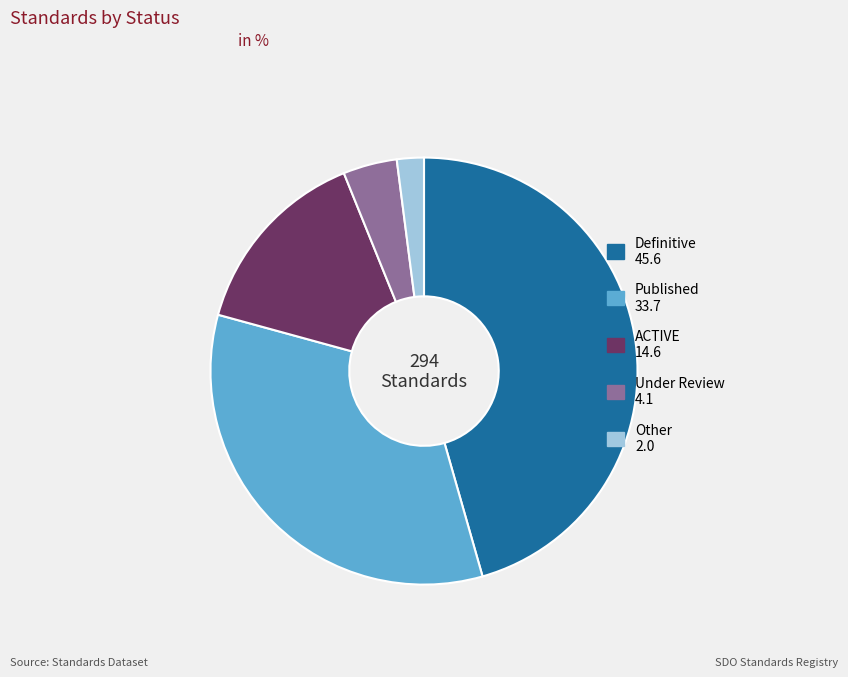

Is it true that Published is 25% of the pie?

False